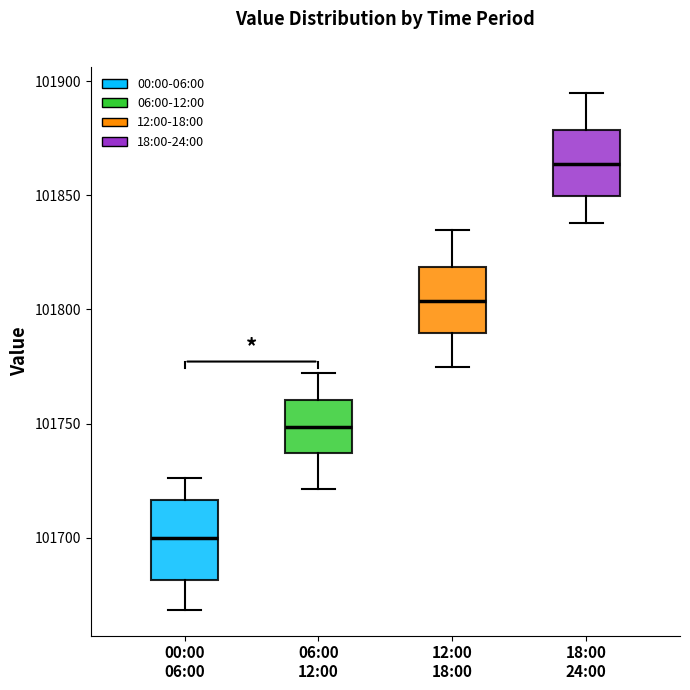

Reading left to right, read every box against the y-axis: the position of its median line, the range the box covers, and the ends of its whiskers. The values are not printed on the chart, so give them approximately, as read against the axis.

00:00 06:00: median 101700, box 101680 to 101715, whiskers 101670 to 101725
06:00 12:00: median 101750, box 101735 to 101760, whiskers 101720 to 101770
12:00 18:00: median 101805, box 101790 to 101820, whiskers 101775 to 101835
18:00 24:00: median 101865, box 101850 to 101880, whiskers 101840 to 101895